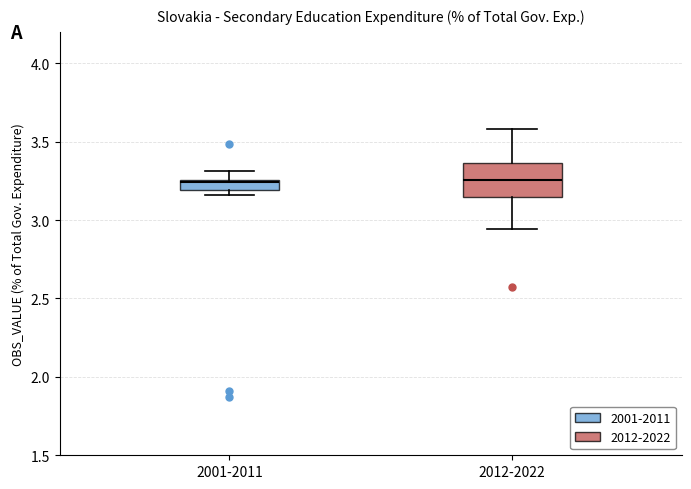

Which box is the tallest, from its lower edge to its upper edge?

2012-2022